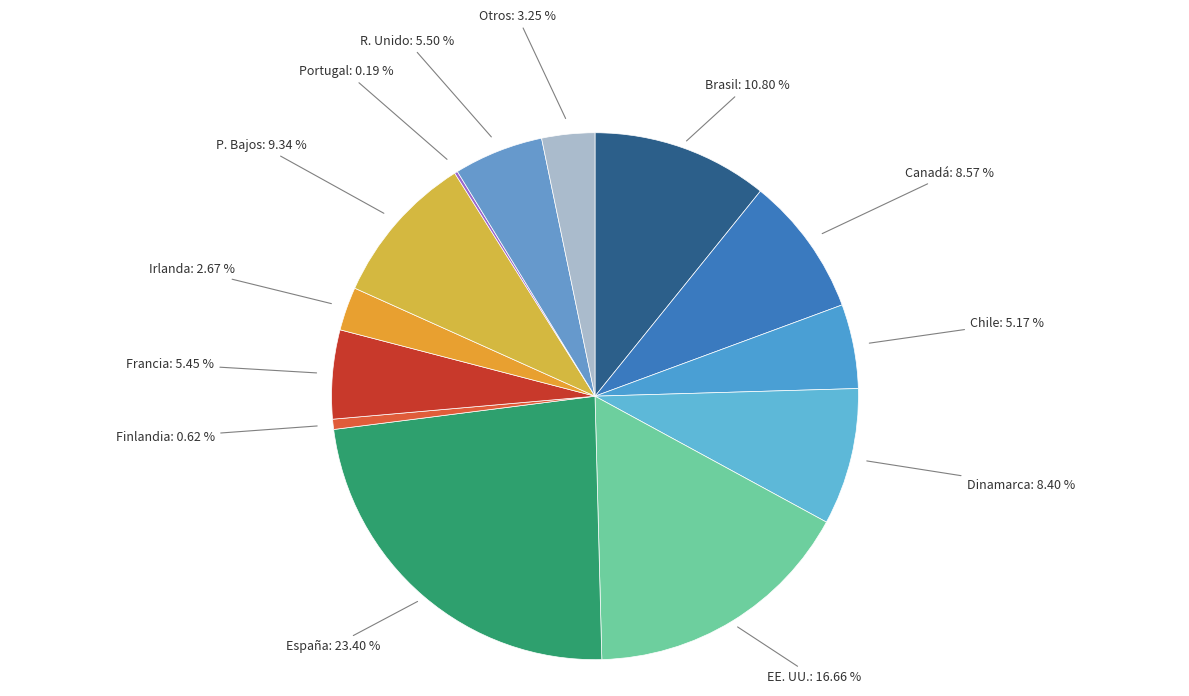

Is Chile: 5.17 % the majority of the pie?

No